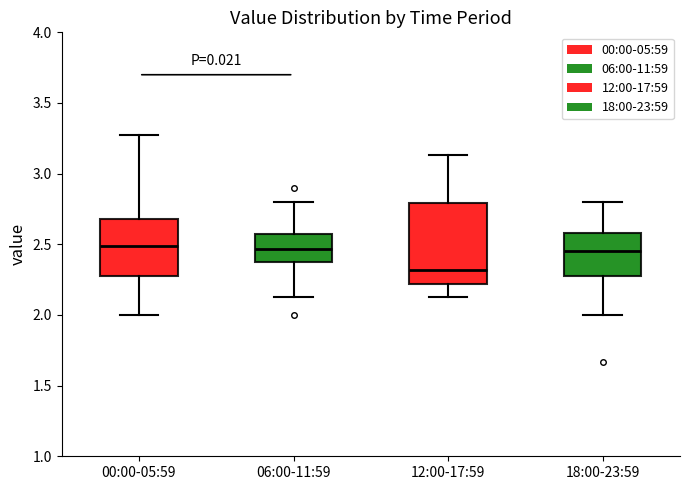

Which box has the lowest median line?

12:00-17:59